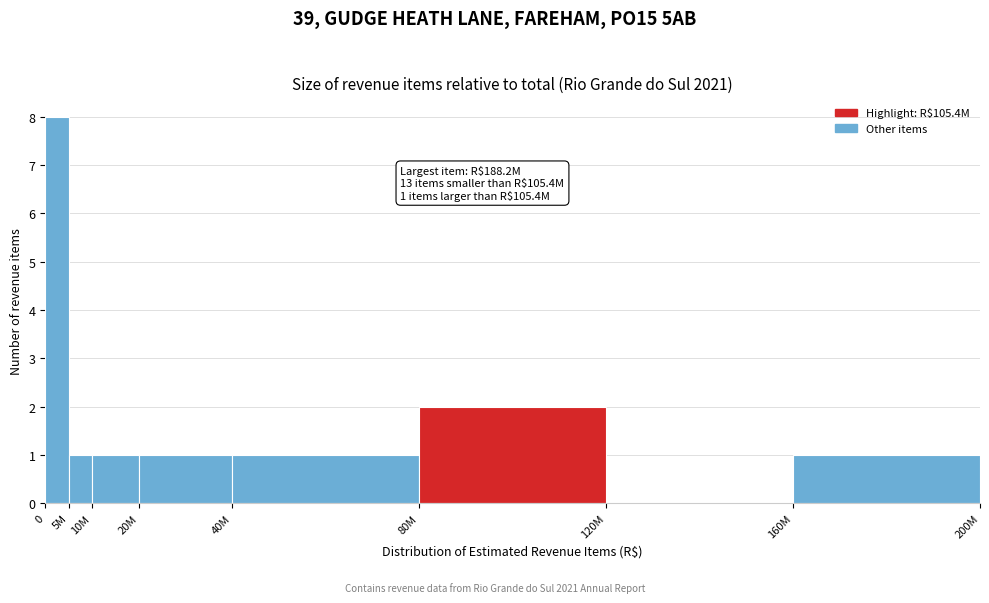

Reading left to right, what are all the values shown in this chart?

0=8	5M=1	10M=1	20M=1	40M=1	80M=2	120M=0	160M=1